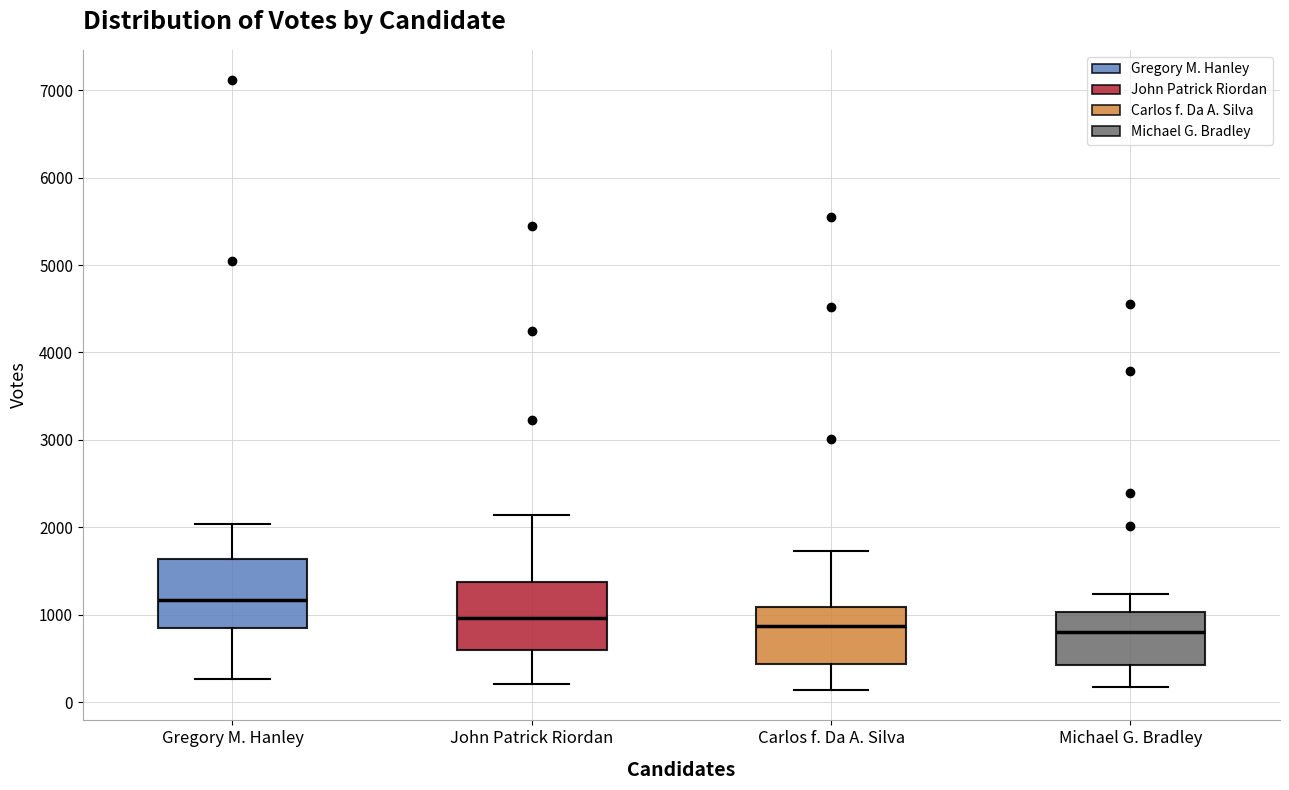

Where does the upper whisker of the box for Michael G. Bradley end on the y-axis? The values are not printed on the chart, so give them approximately, as read against the axis.

1200